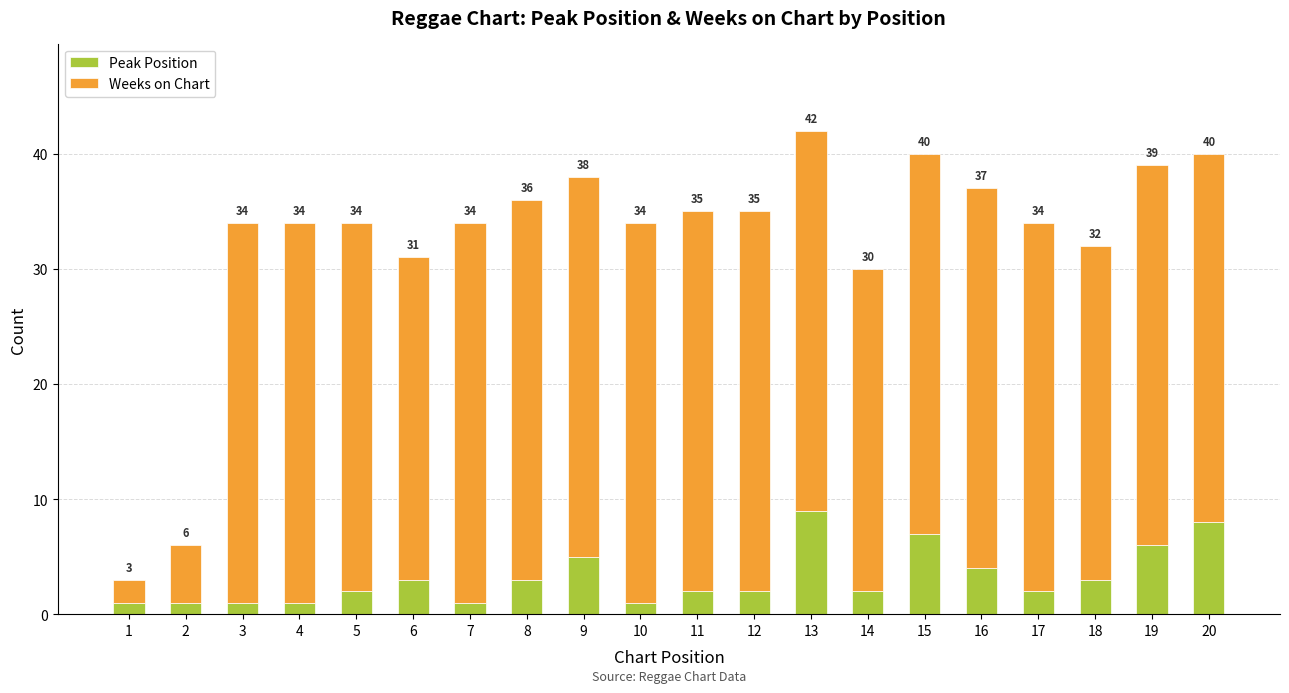

What are all the series names shown in the legend?

Peak Position, Weeks on Chart